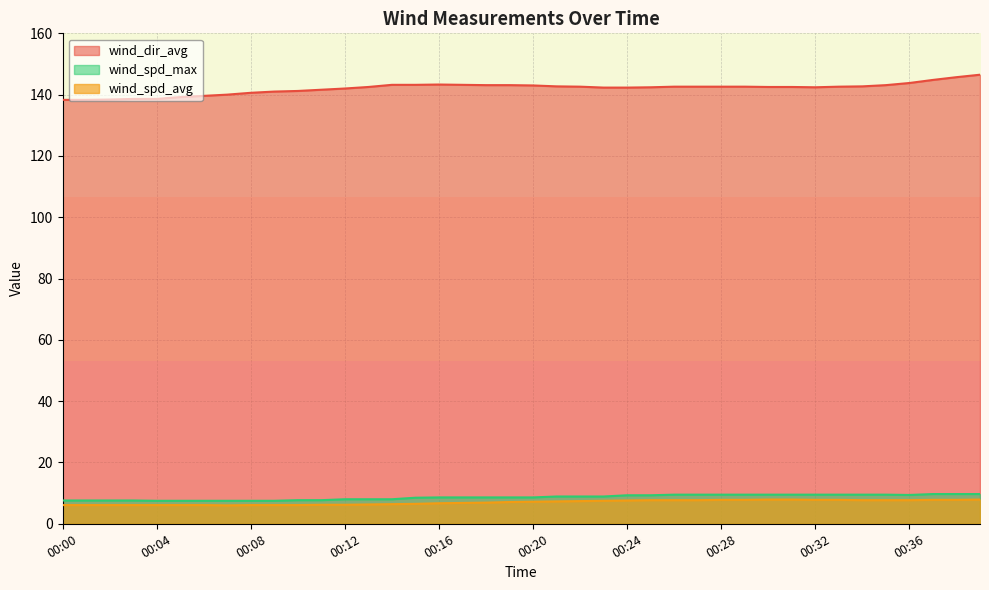

How many lines are shown in the chart?

3